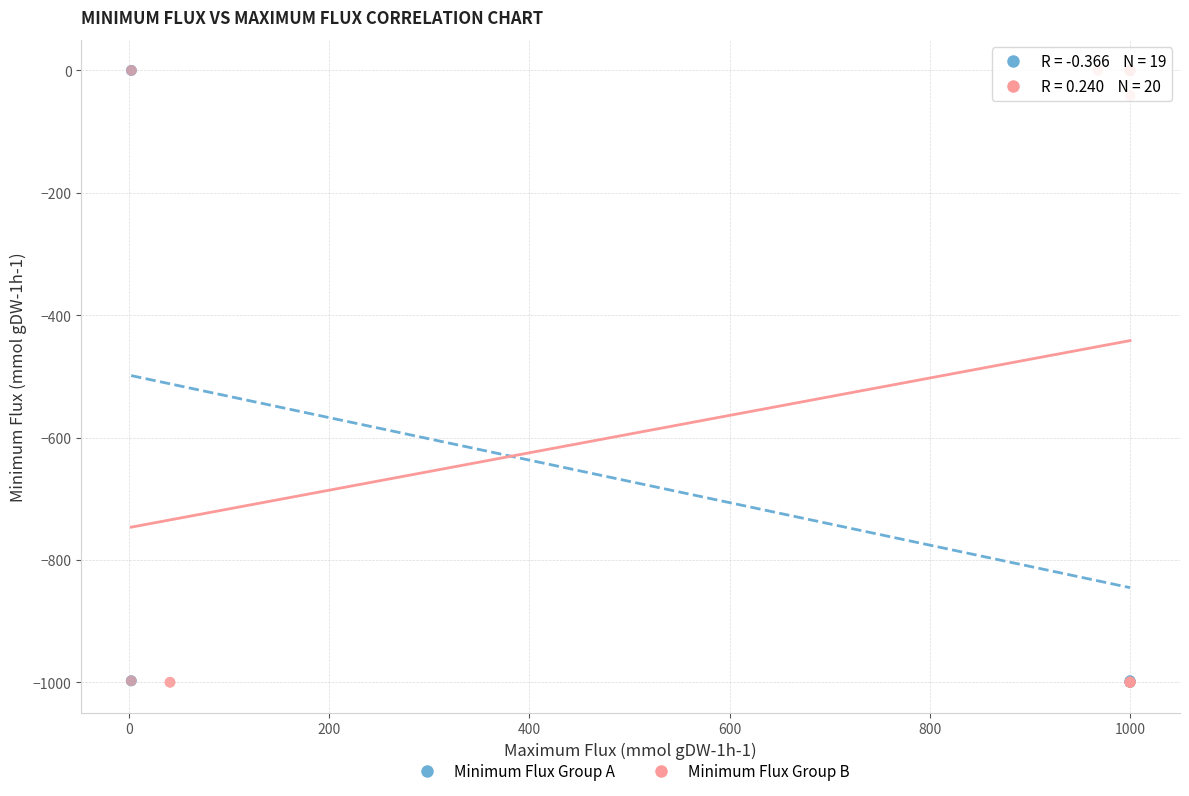

What are all the series names shown in the legend?

Minimum Flux Group A, Minimum Flux Group B